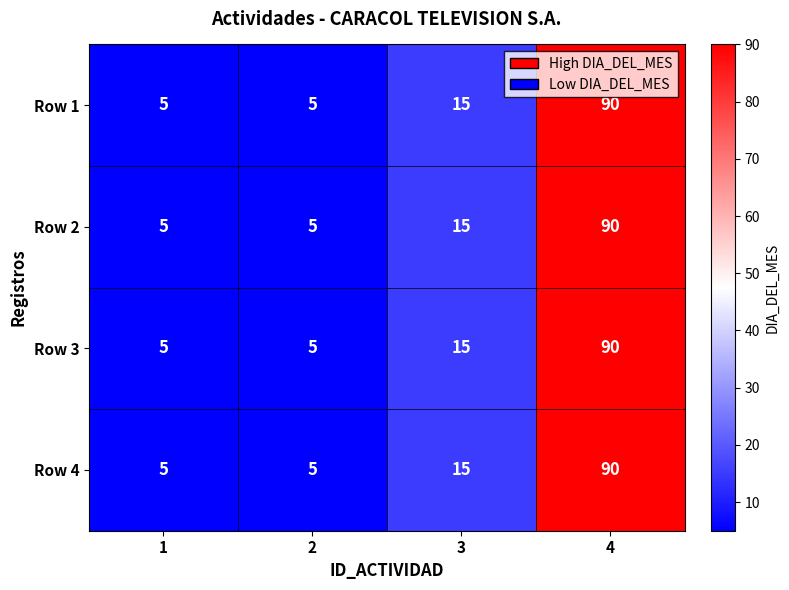

True or false: Row 1 has a value of 9 at 1.

False